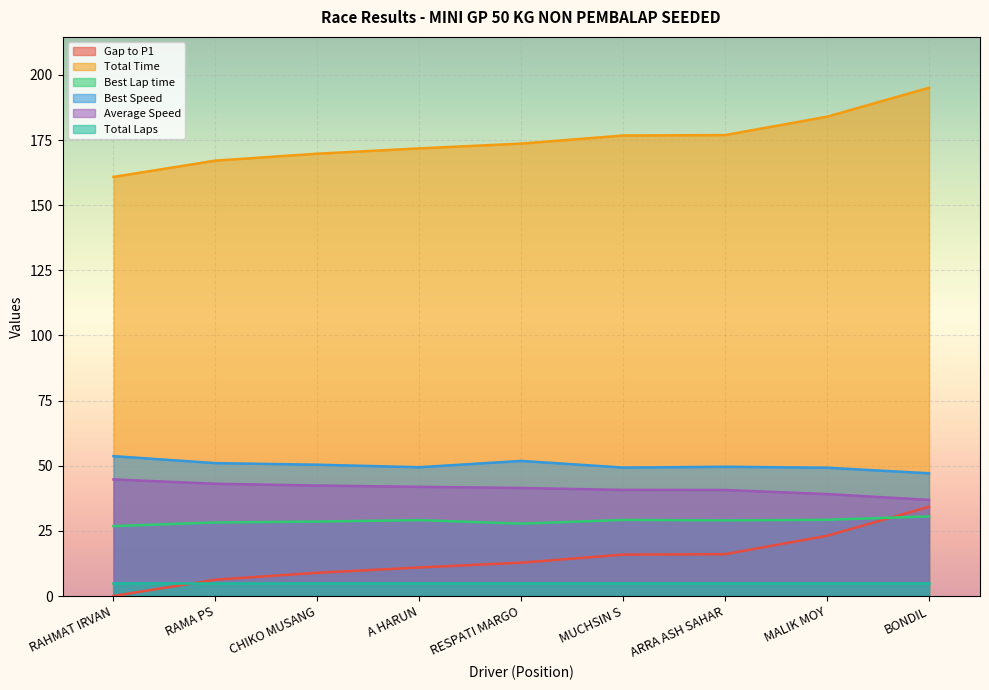

Between which two adjacent categories do Gap to P1 and Best Lap time first intersect?

MALIK MOY and BONDIL